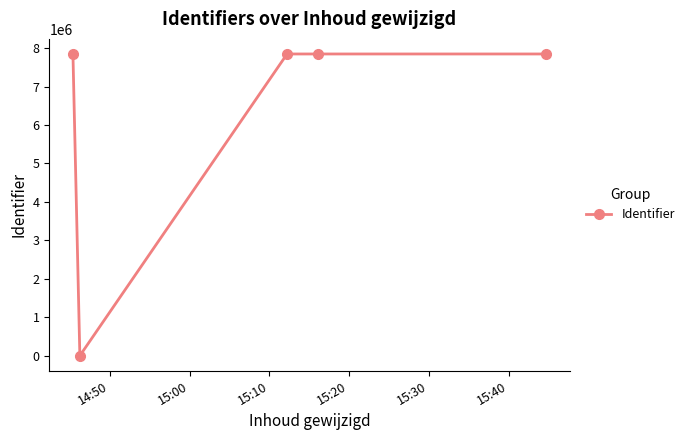

What is the greatest value displayed?

7847462